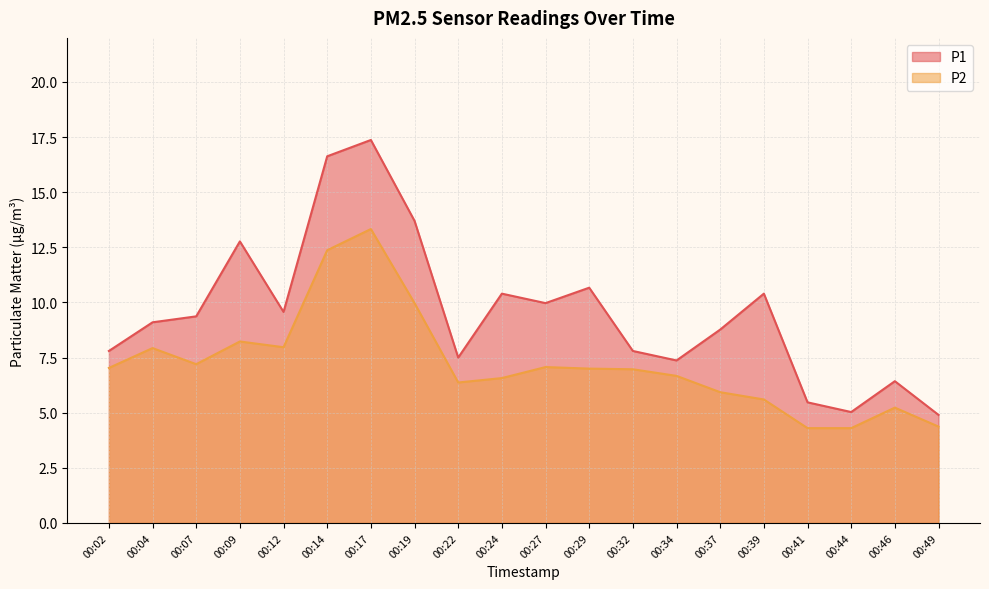

At which category does P1 reach its first local peak?

00:09